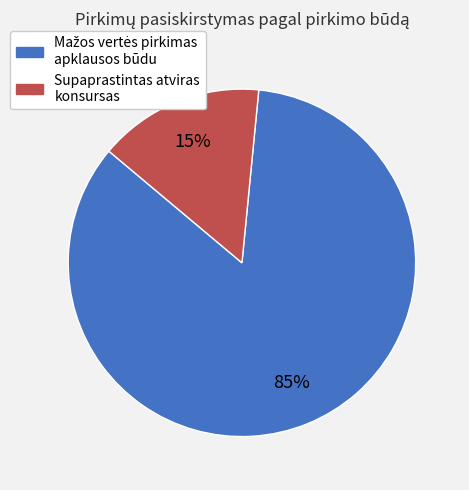

Is there a majority slice in this chart?

Yes